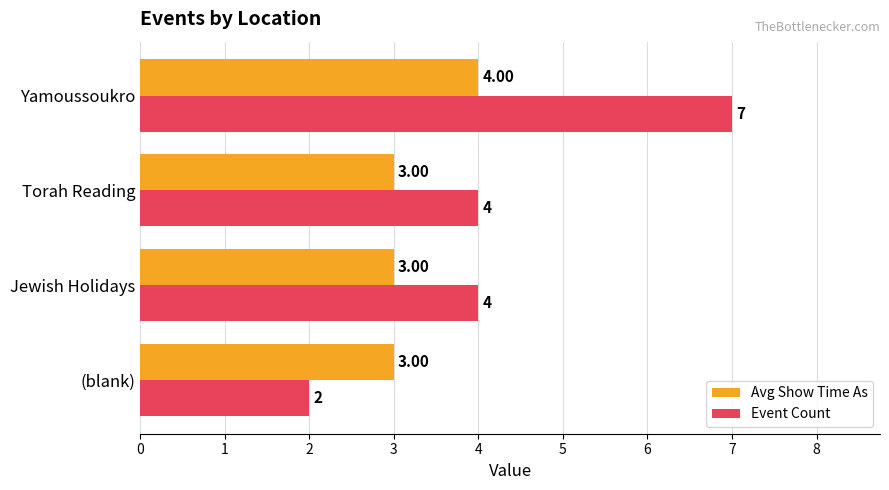

Between (blank) and Yamoussoukro, which series saw the biggest shift?

Event Count